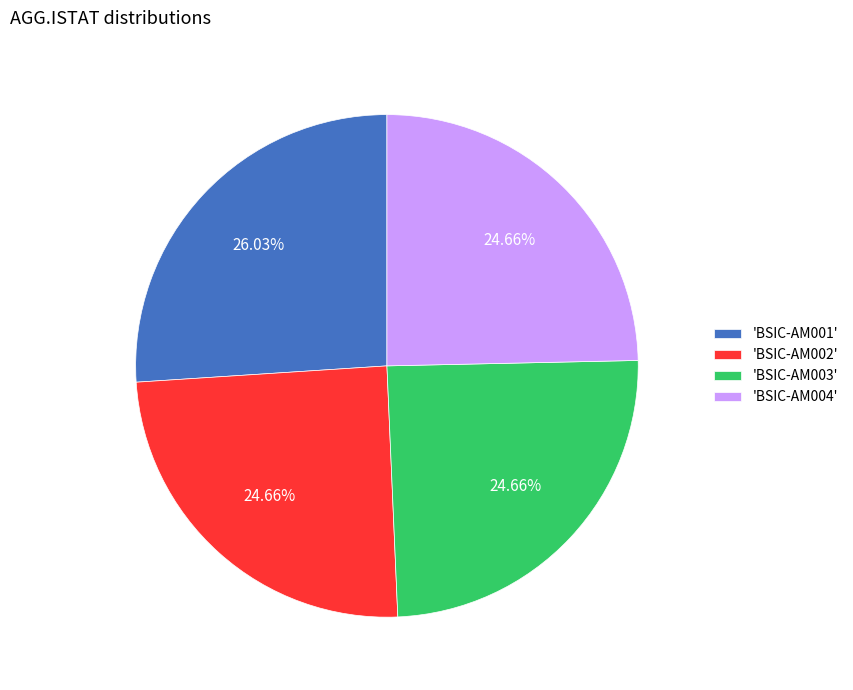

Combined, do 'BSIC-AM001' and 'BSIC-AM004' account for over 50%?

Yes